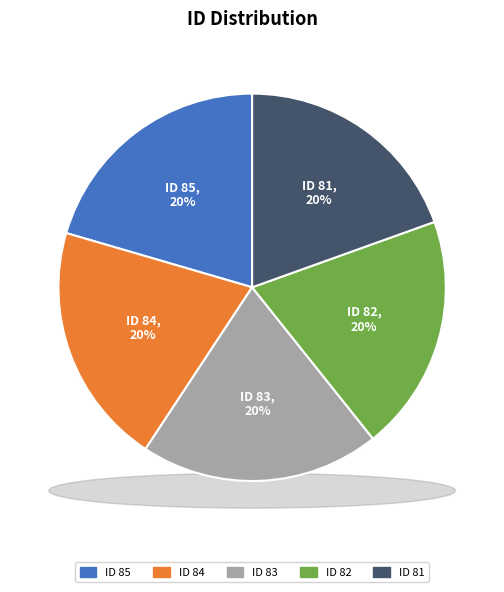

Does 83 represent more than half of the total?

No